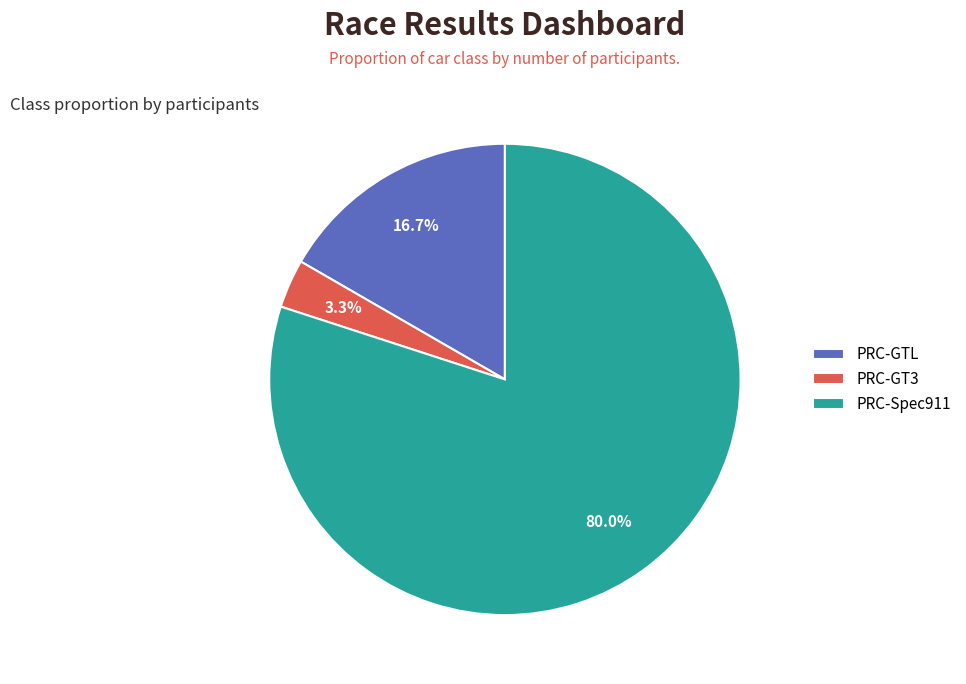

Does PRC-GT3 represent more than half of the total?

No